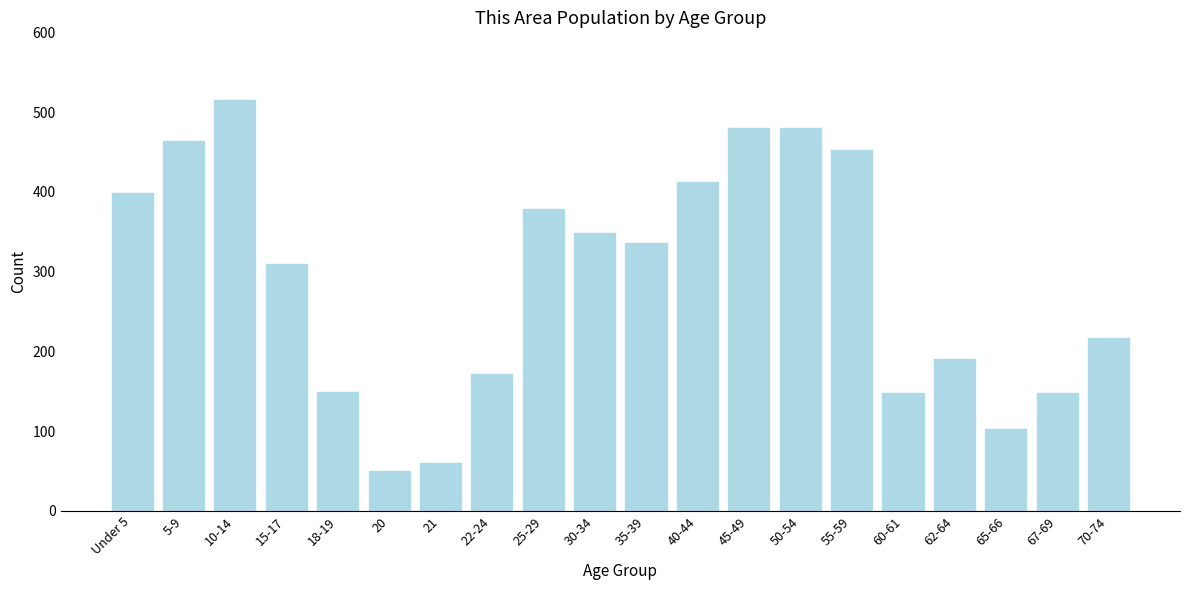

Read the value at 15-17.

309